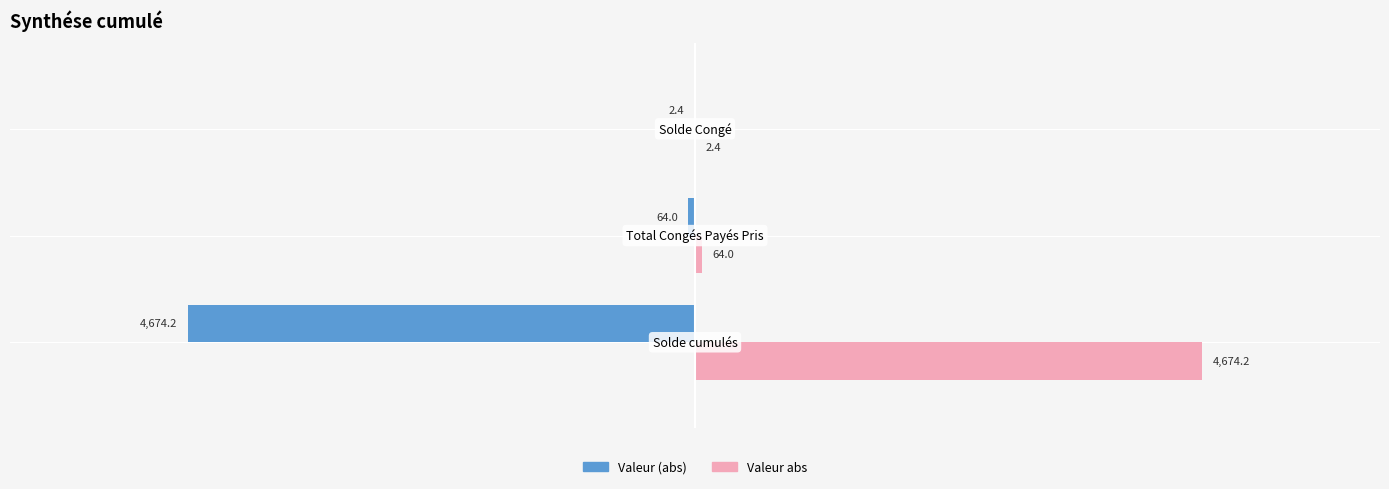

What is the greatest value displayed?

4674.2